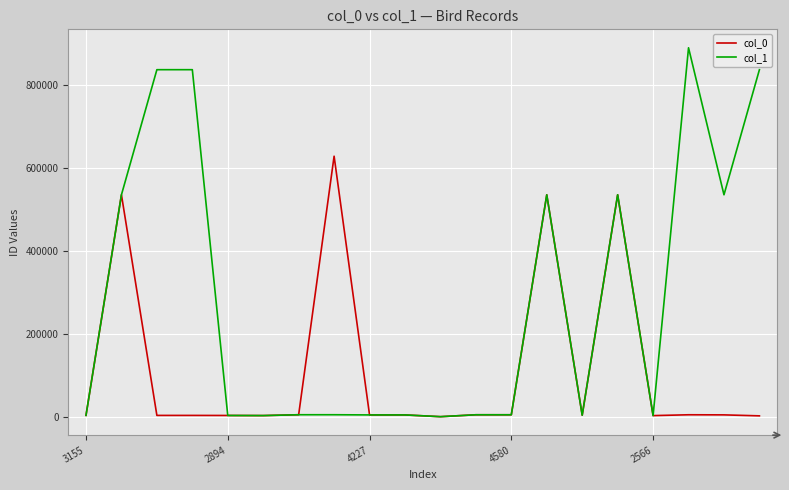

List the series in order of their peak value, lowest first.

col_0, col_1